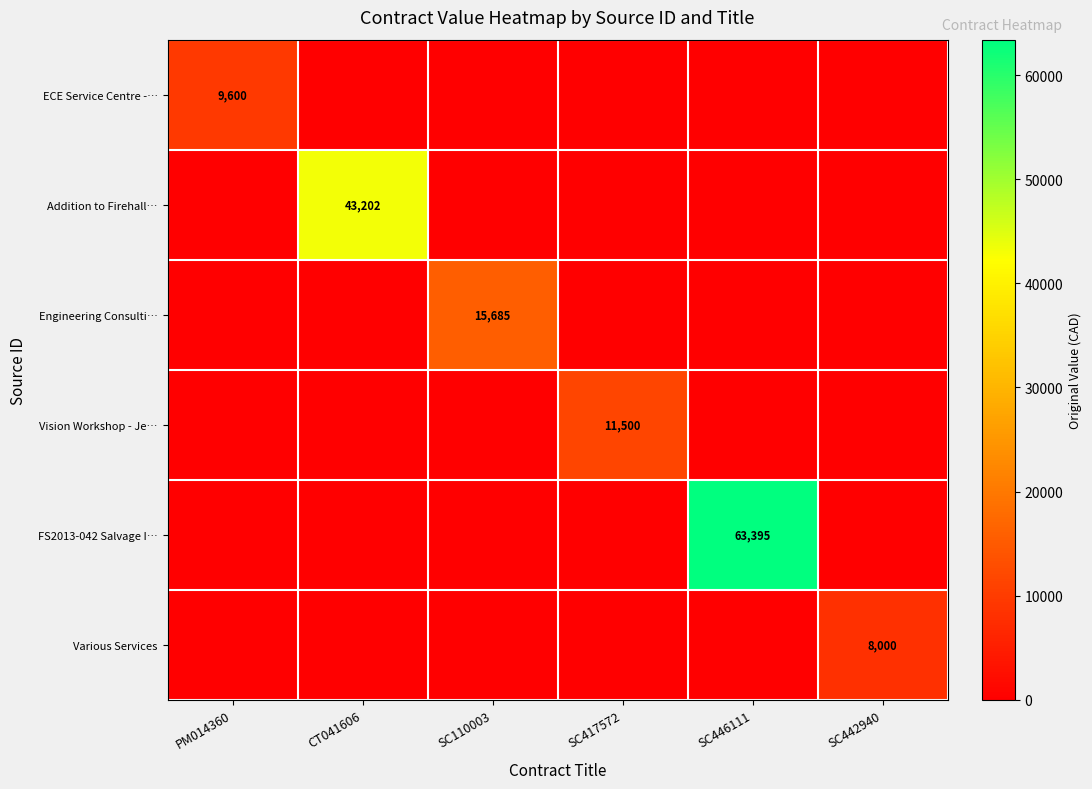

At which category is the sum across all series the highest?

SC446111